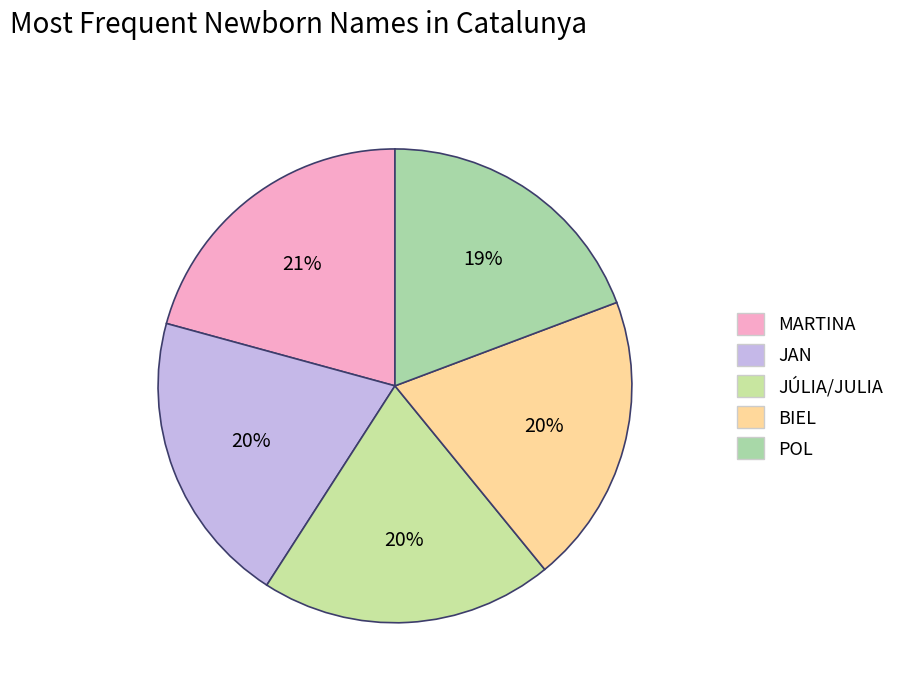

Count the number of slices in the pie.

5